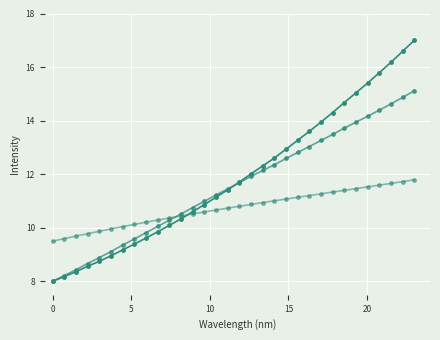

Is this an area chart (filled region under the line)?

No